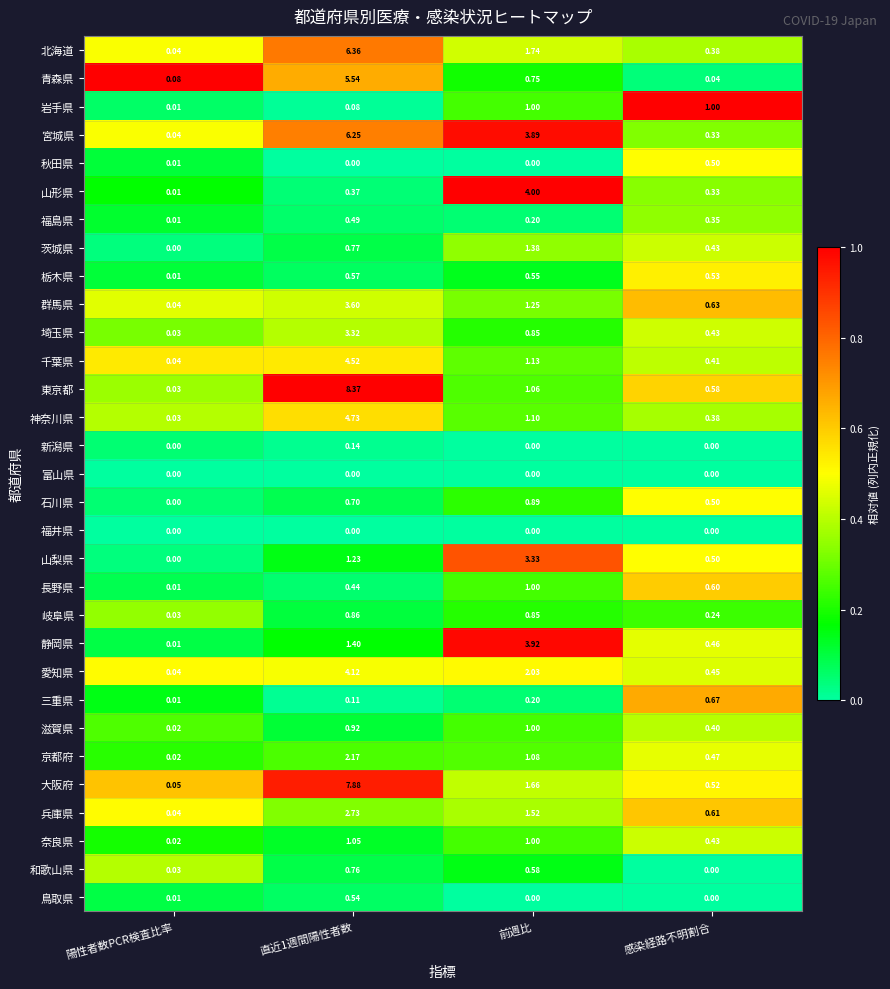

Between 前週比 and 感染経路不明割合, which series saw the biggest shift?

山形県